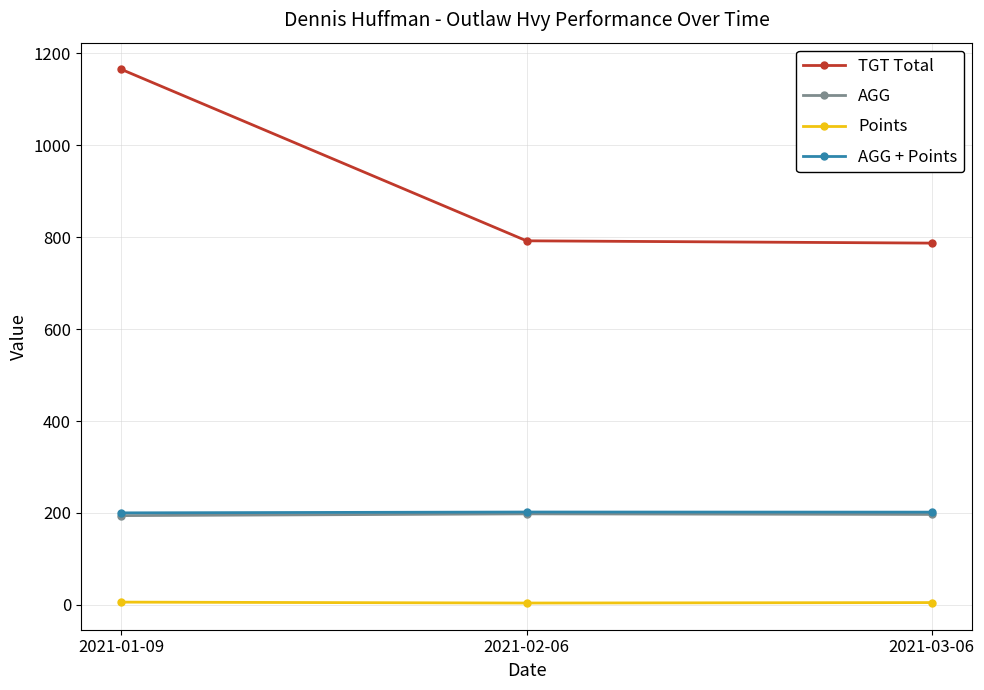

Which series has the widest spread of values?

TGT Total